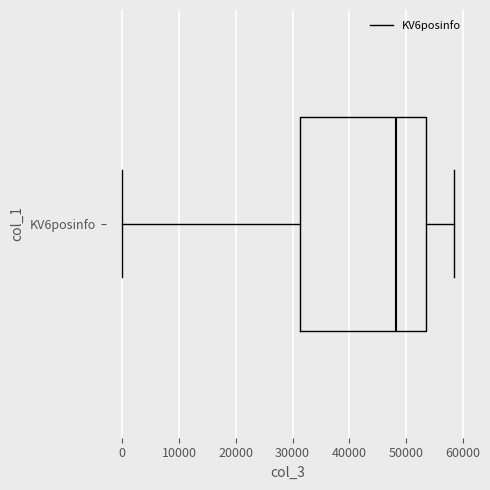

Read this box plot against the x-axis: the position of the median line, the range covered by the box, and the ends of both whiskers. The values are not printed on the chart, so give them approximately, as read against the axis.

median 48000, box 31000 to 54000, whiskers 0 to 58000